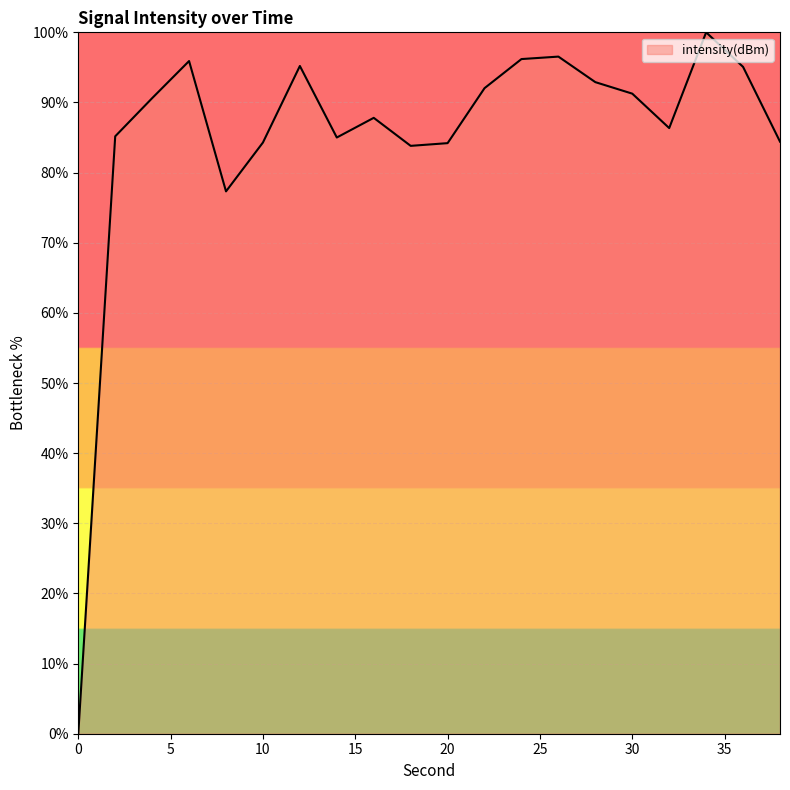

What is the greatest value displayed?

100.0